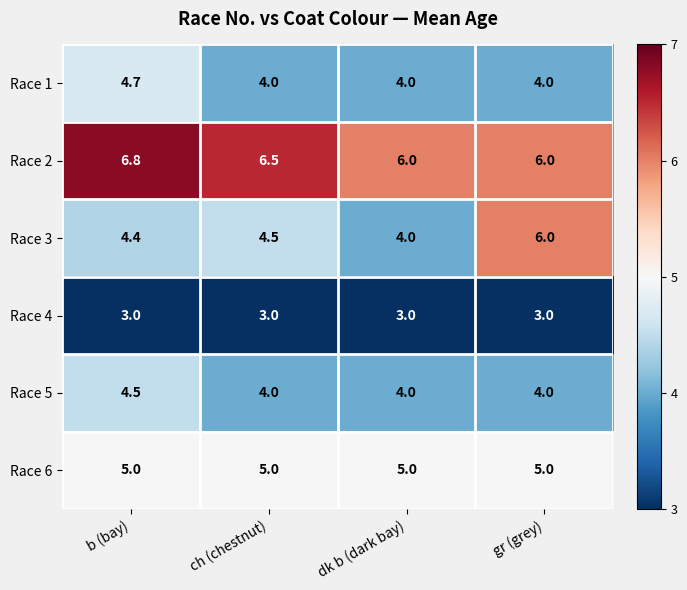

What is the sum of all Race 4 values?

12.0